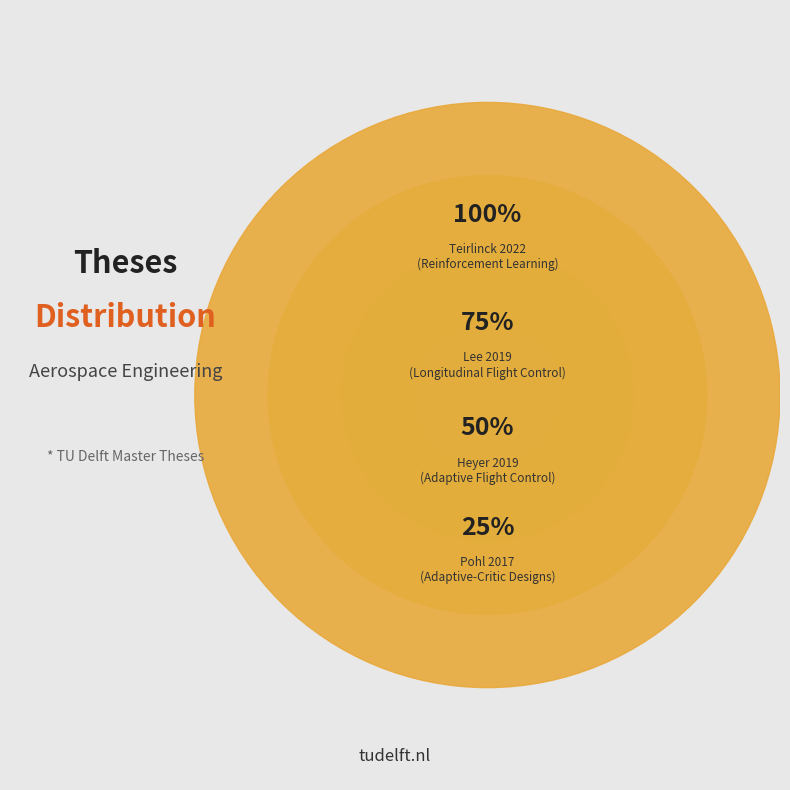

Which category has the smallest portion of the pie?

Pohl 2017